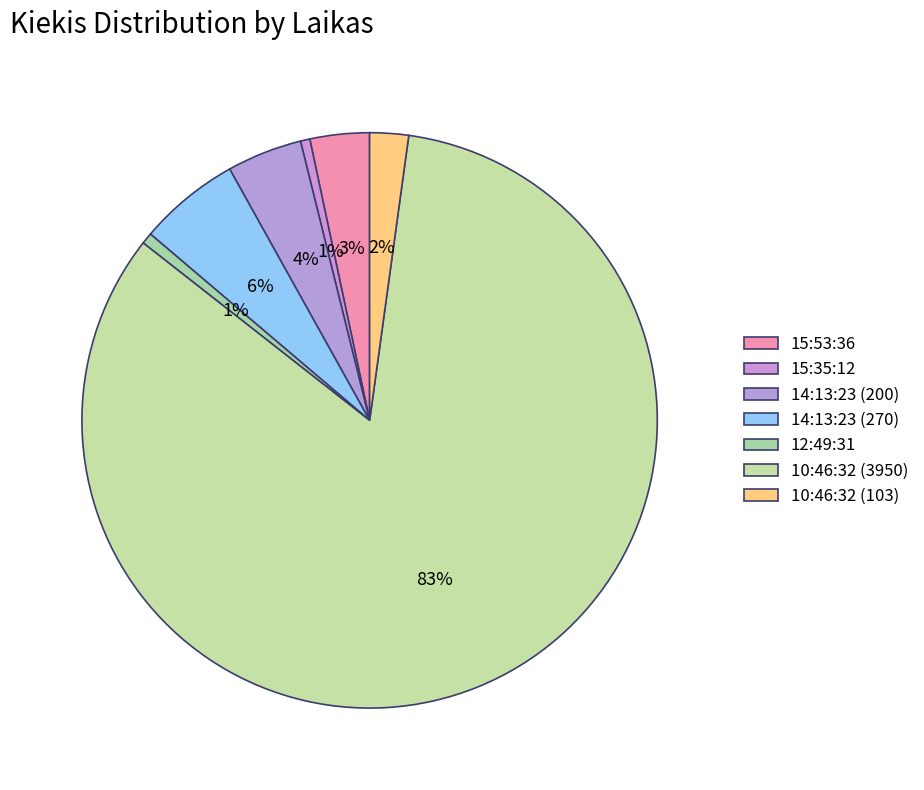

How many slices are in this pie chart?

7